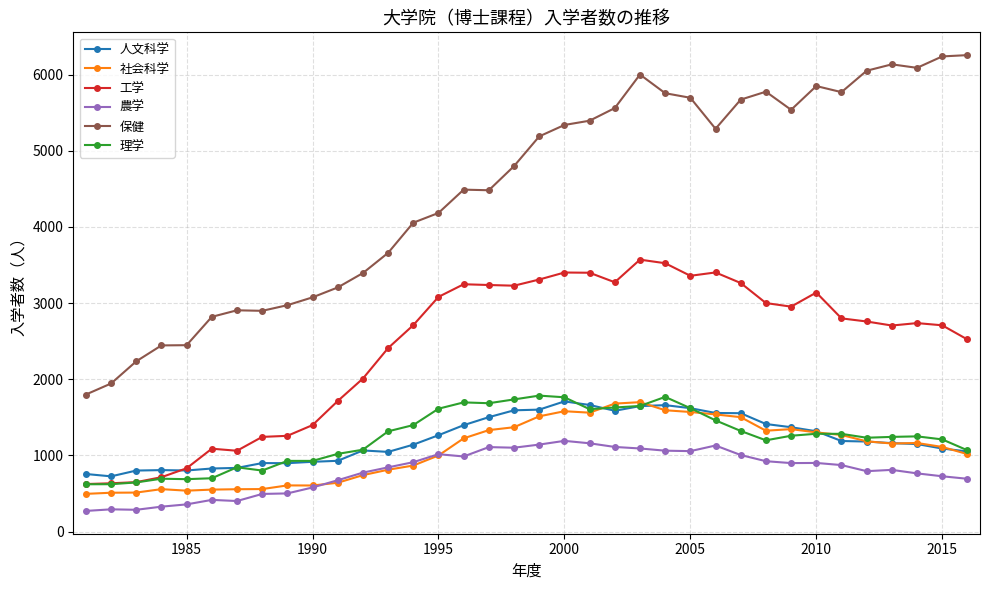

What is the maximum value shown in the chart?

6256